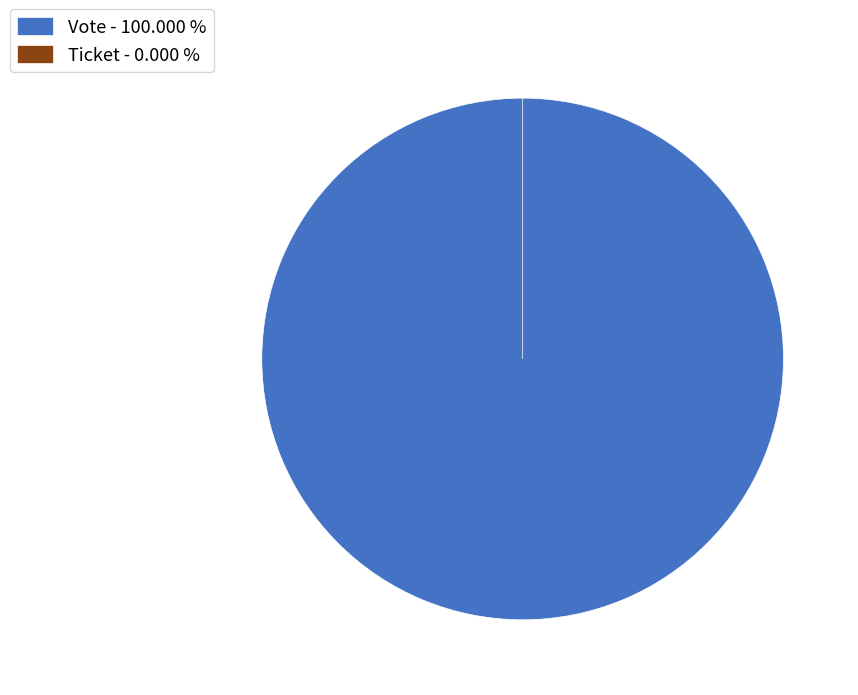

Is the sum of Ticket and Vote greater than half?

Yes